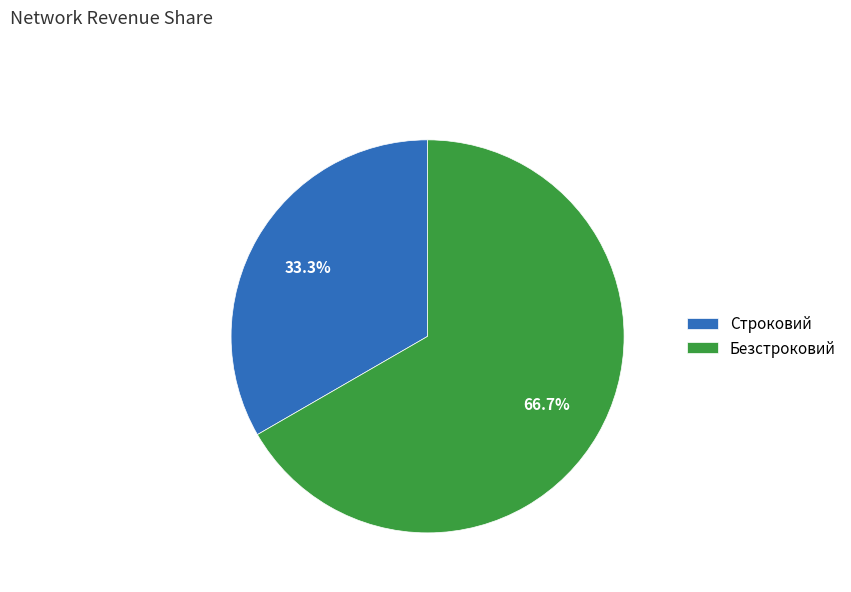

To the nearest percent, what percentage of the pie is Строковий?

33%